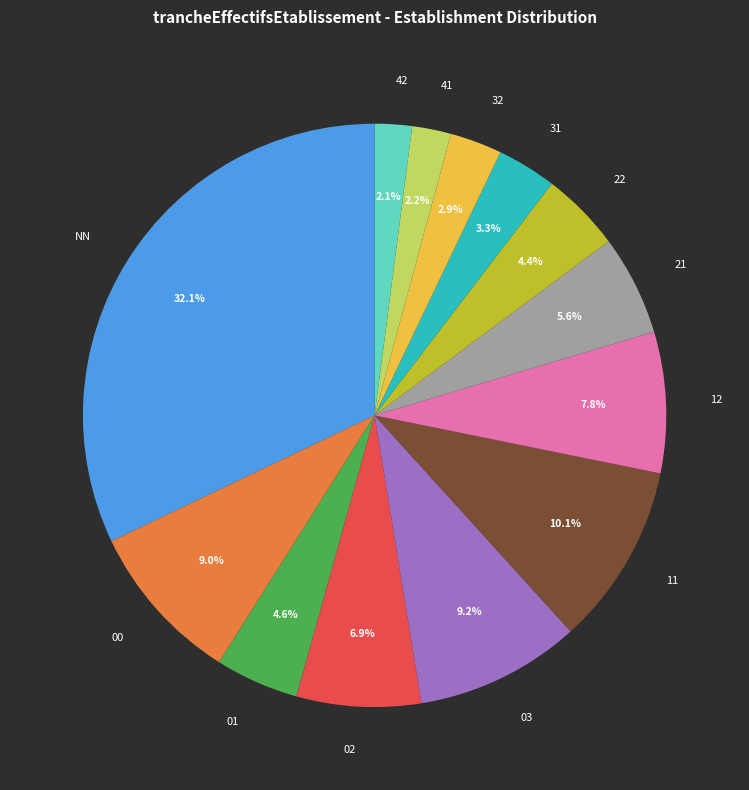

What is the largest slice in the pie chart?

NN